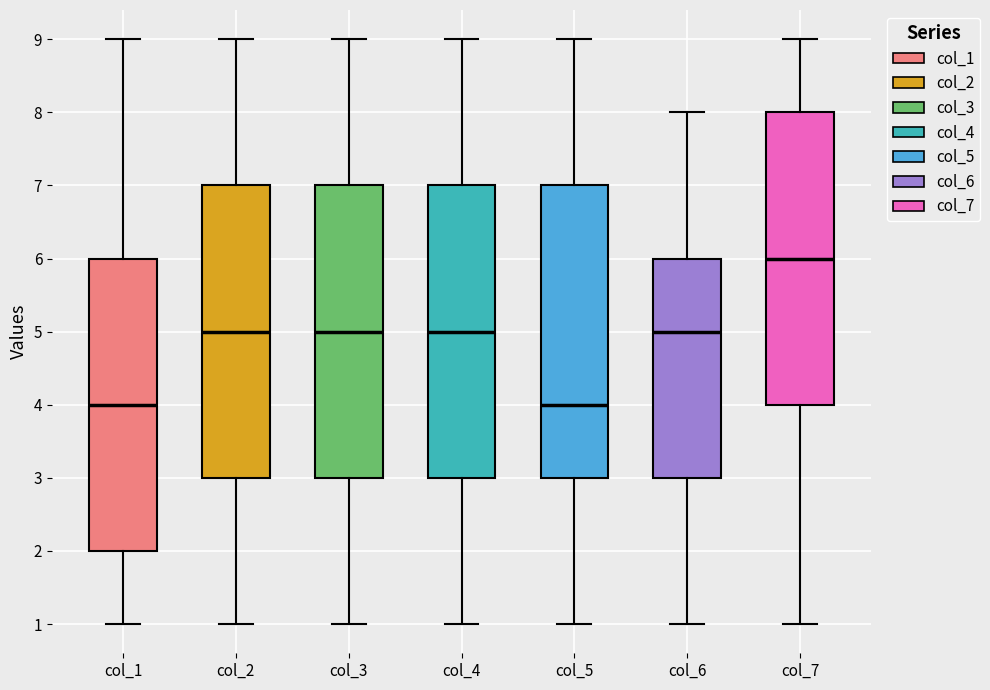

Reading left to right, transcribe this box plot: for each box, give where its median line is, the range the box spans, and where its two whiskers end, as read against the y-axis. The values are not printed on the chart, so give them approximately, as read against the axis.

col_1: median 4, box 2 to 6, whiskers 1 to 9
col_2: median 5, box 3 to 7, whiskers 1 to 9
col_3: median 5, box 3 to 7, whiskers 1 to 9
col_4: median 5, box 3 to 7, whiskers 1 to 9
col_5: median 4, box 3 to 7, whiskers 1 to 9
col_6: median 5, box 3 to 6, whiskers 1 to 8
col_7: median 6, box 4 to 8, whiskers 1 to 9